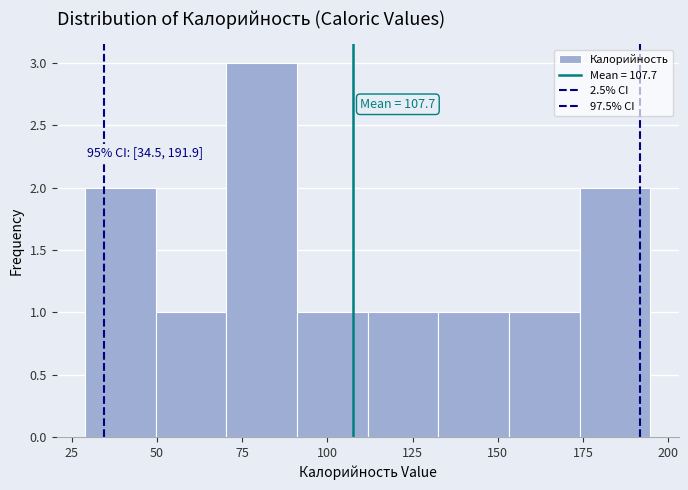

Over which range of the x-axis is the bar tallest?

70 to 90